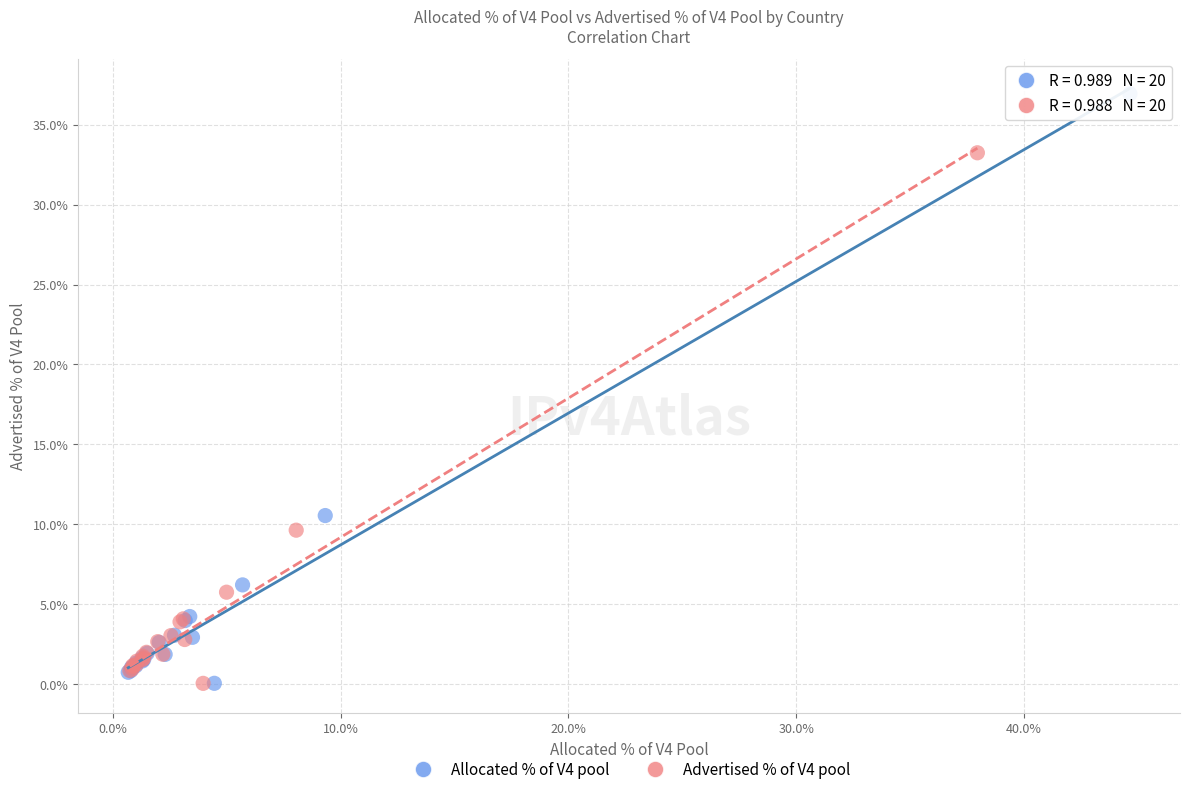

Which series reaches the maximum Y coordinate?

Allocated % of V4 pool